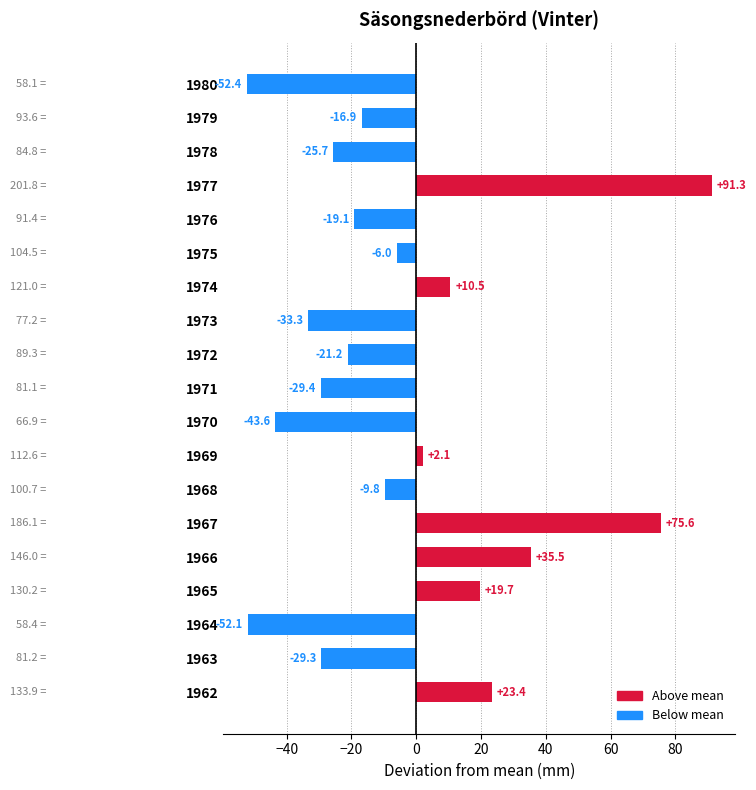

List the labels in order of value, smallest first.

1980, 1964, 1970, 1973, 1971, 1963, 1978, 1972, 1976, 1979, 1968, 1975, 1969, 1974, 1965, 1962, 1966, 1967, 1977